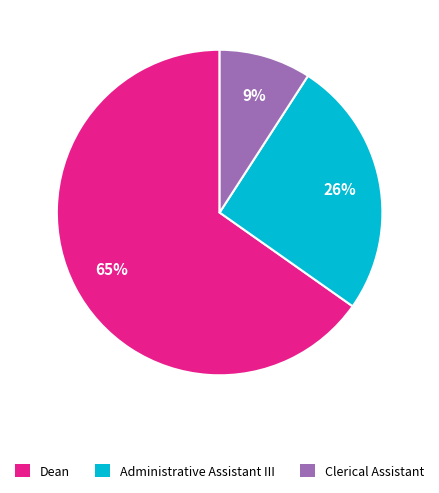

Rank the categories by value from lowest to highest.

Clerical Assistant, Administrative Assistant III, Dean